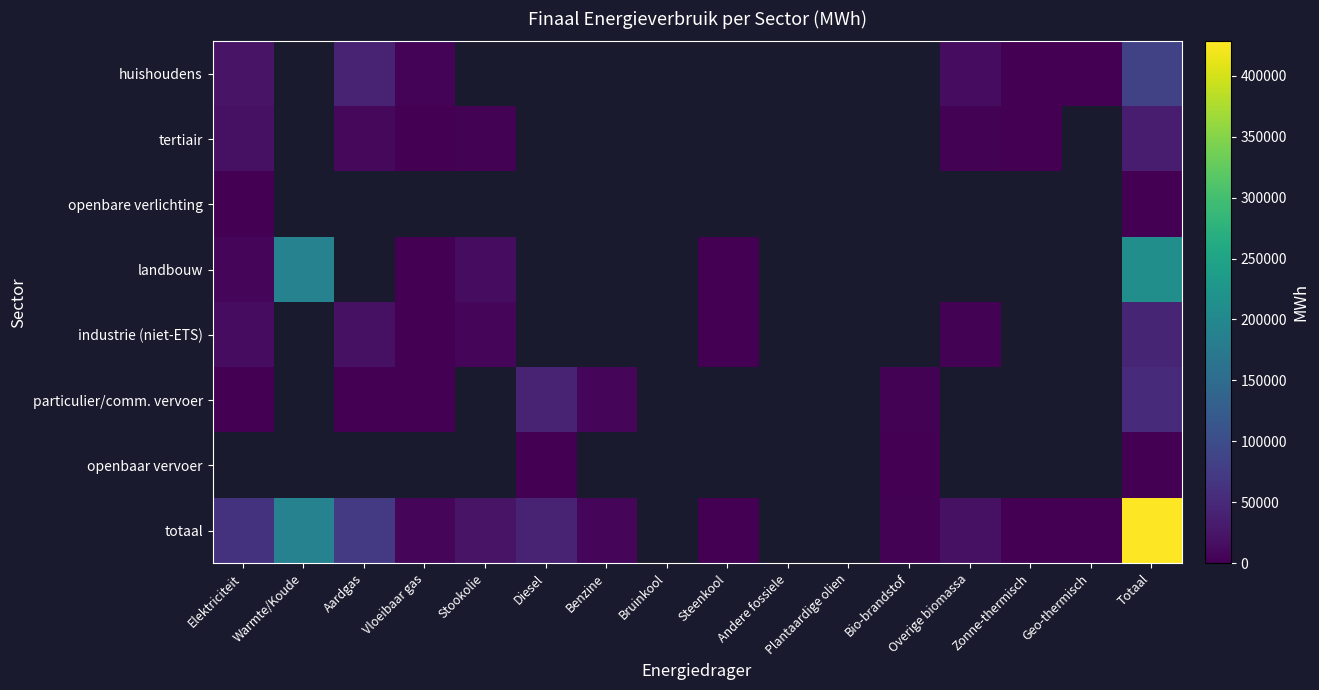

How many series are shown in this chart?

8